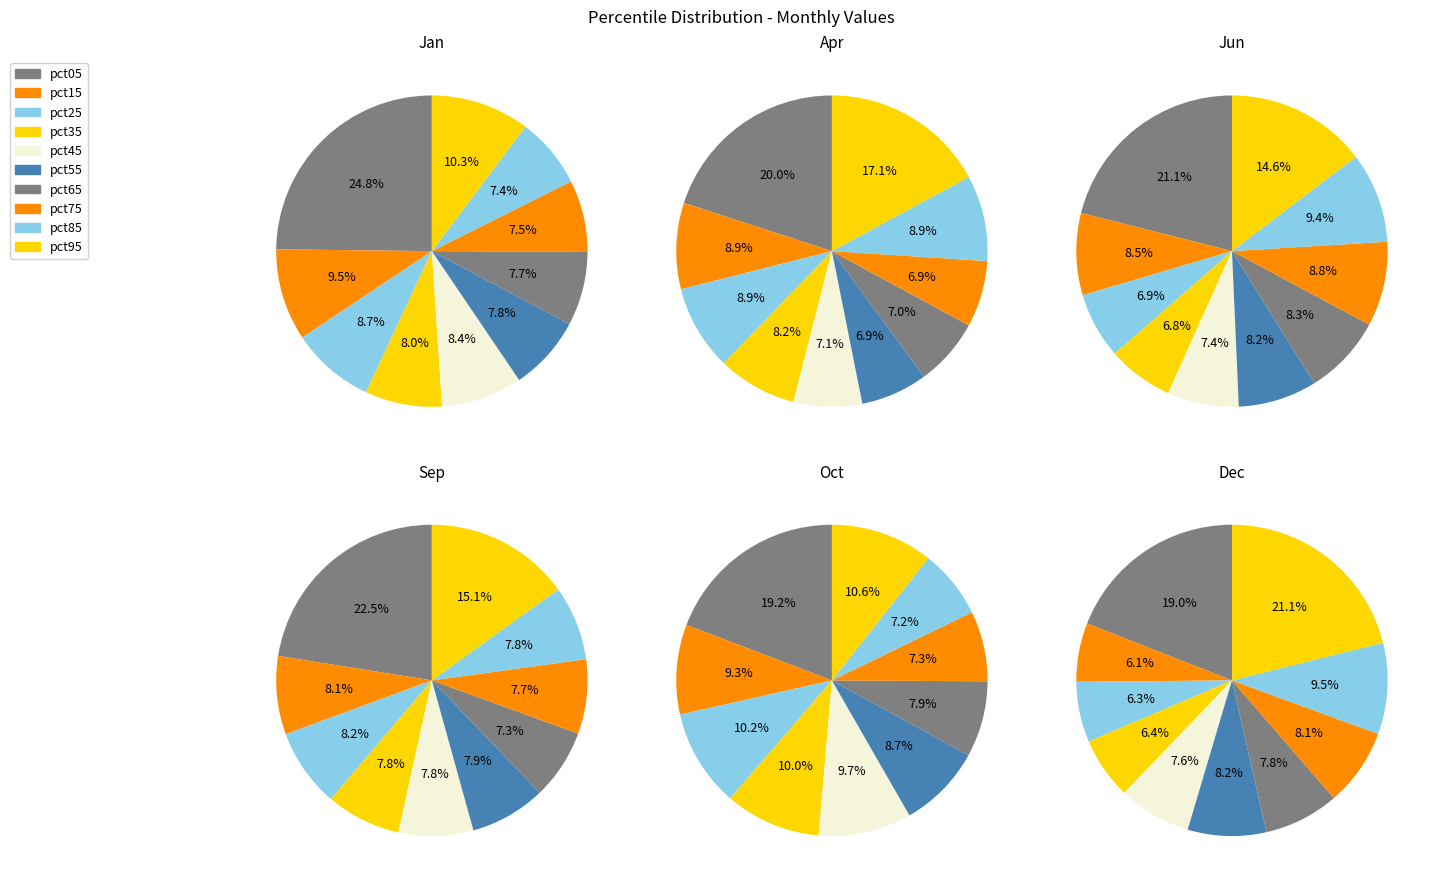

To the nearest percent, what portion does pct35 represent?

7%